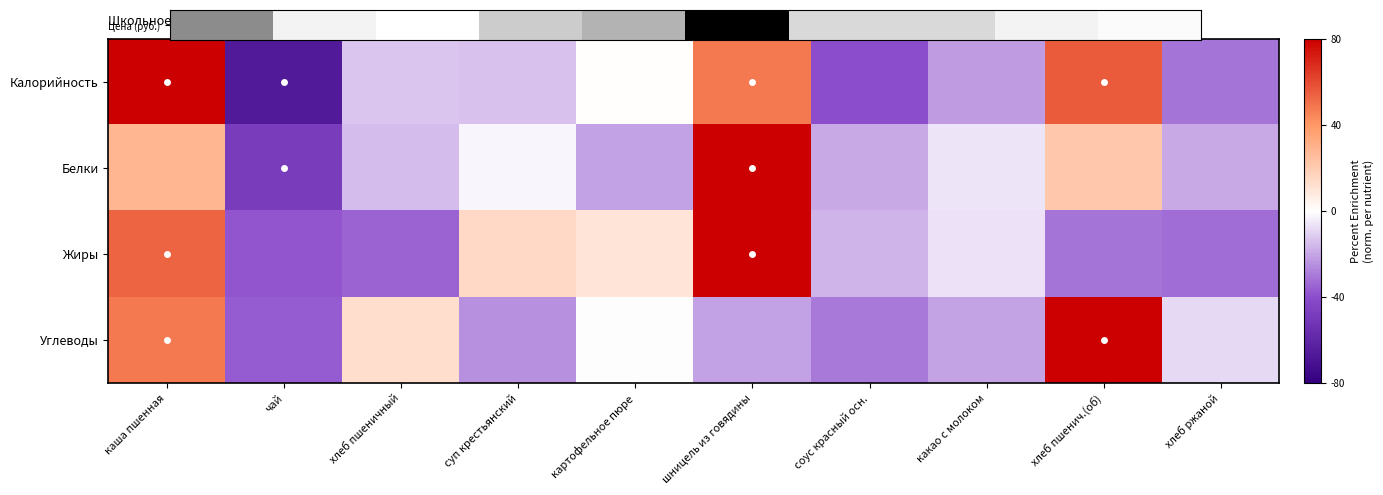

At which category does the chart reach its peak across all series?

шницель из говядины